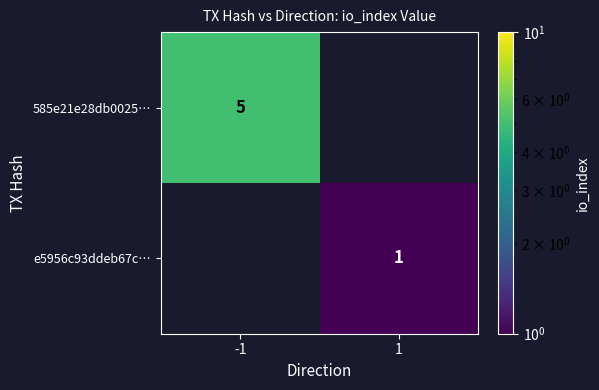

True or false: 585e21e28db0025… has a value of 5 at -1.

True